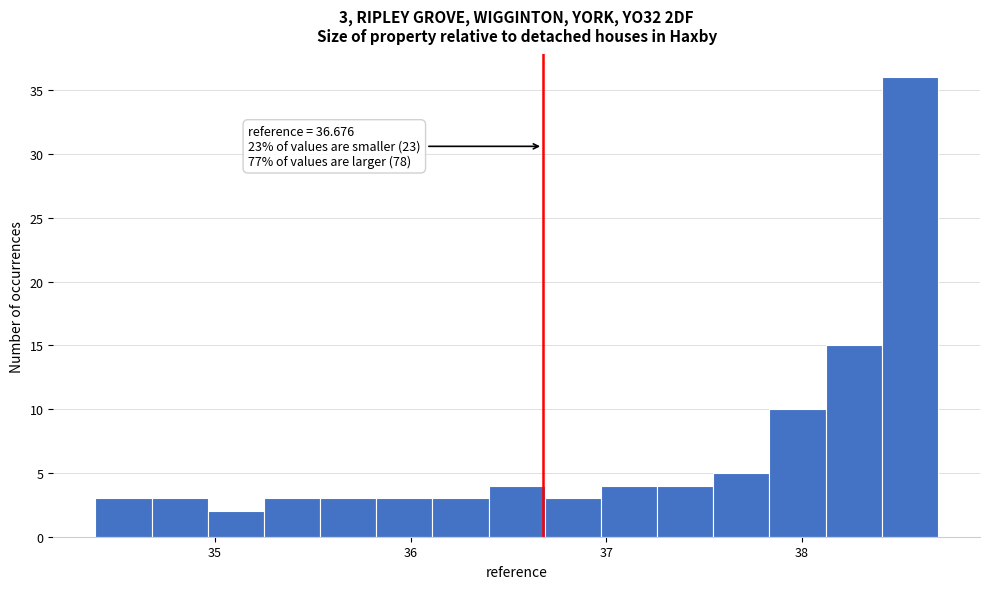

Around what value on the x-axis is the tallest bar? Give the approximate position of its centre, as read against the axis.

38.6